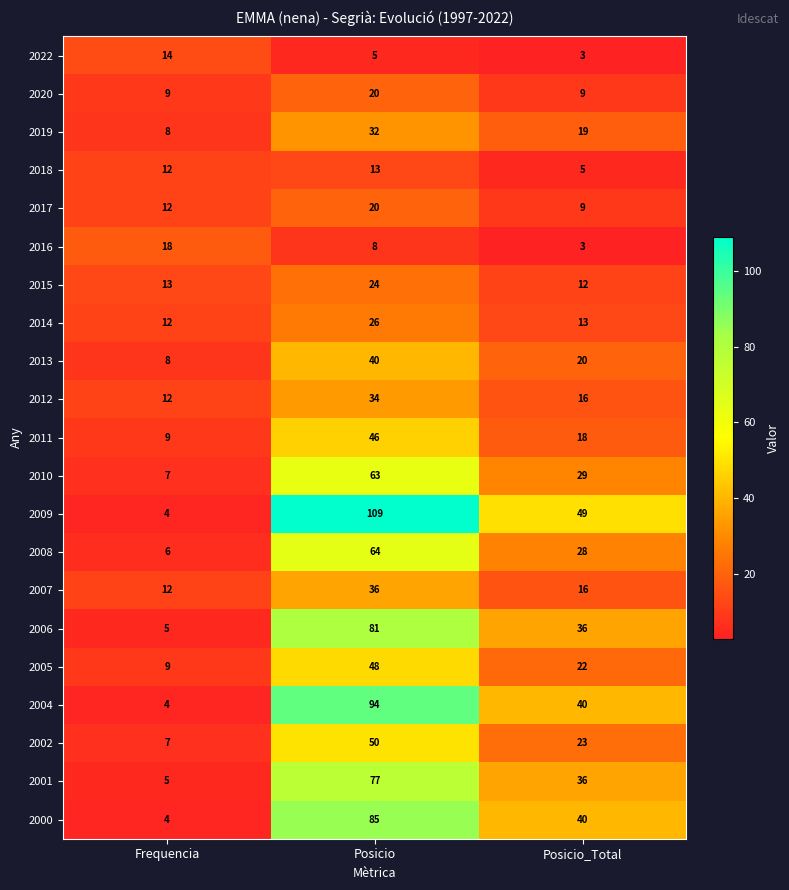

What is the difference between the 2010 values at Posicio_Total and Posicio?

34